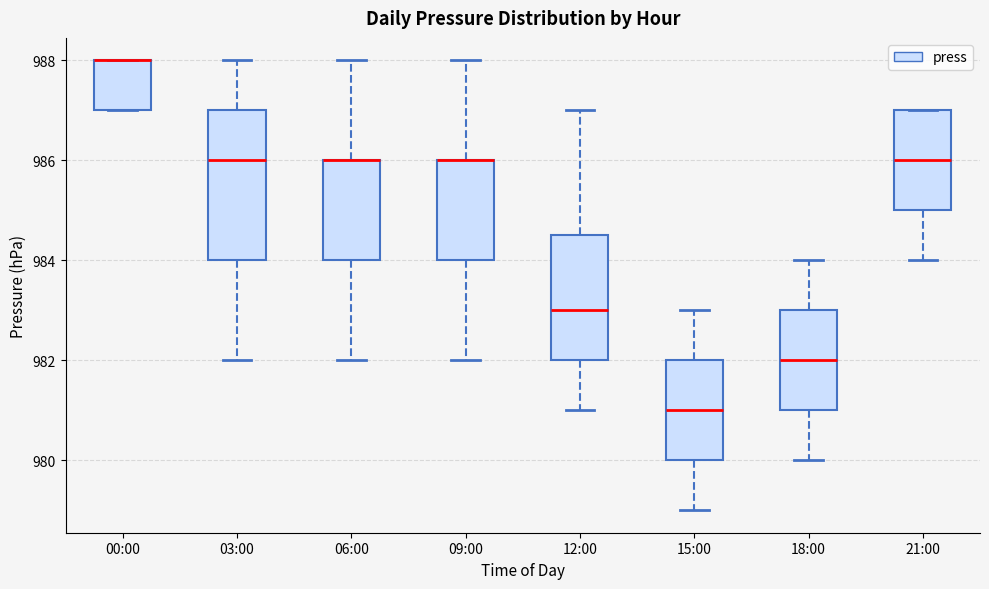

Reading left to right, transcribe this box plot: for each box, give where its median line is, the range the box spans, and where its two whiskers end, as read against the y-axis. The values are not printed on the chart, so give them approximately, as read against the axis.

00:00: median 988.0 (drawn on the box's upper edge), box 987.0 to 988.0, whiskers 987.0 to 988.0
03:00: median 986.0, box 984.0 to 987.0, whiskers 982.0 to 988.0
06:00: median 986.0 (drawn on the box's upper edge), box 984.0 to 986.0, whiskers 982.0 to 988.0
09:00: median 986.0 (drawn on the box's upper edge), box 984.0 to 986.0, whiskers 982.0 to 988.0
12:00: median 983.0, box 982.0 to 984.6, whiskers 981.0 to 987.0
15:00: median 981.0, box 980.0 to 982.0, whiskers 979.0 to 983.0
18:00: median 982.0, box 981.0 to 983.0, whiskers 980.0 to 984.0
21:00: median 986.0, box 985.0 to 987.0, whiskers 984.0 to 987.0